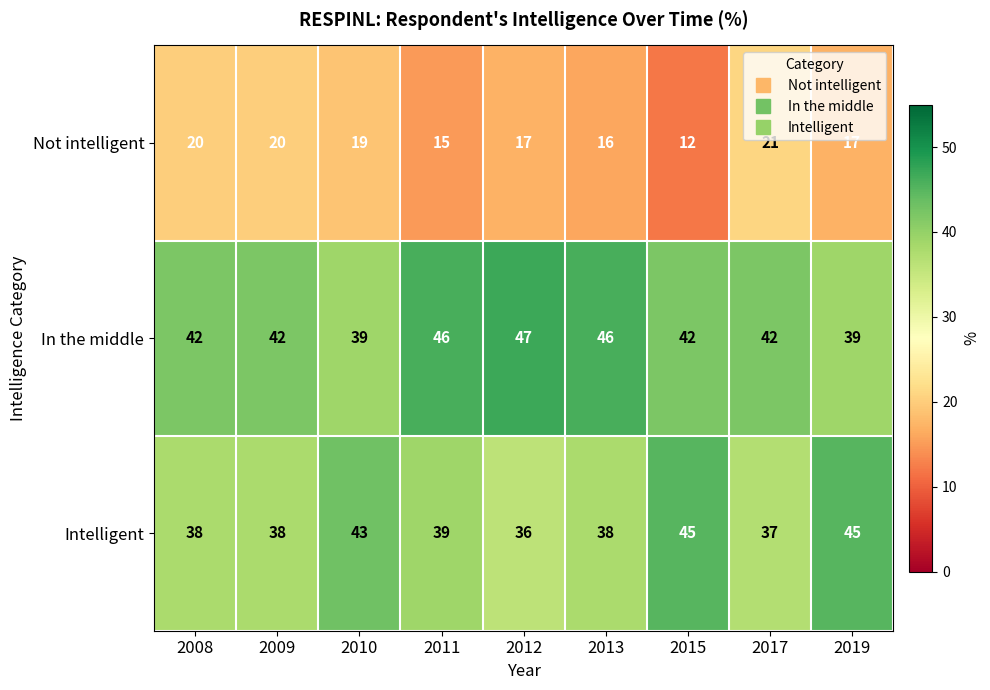

What is the difference between the second highest and minimum values in the Intelligent series?

9